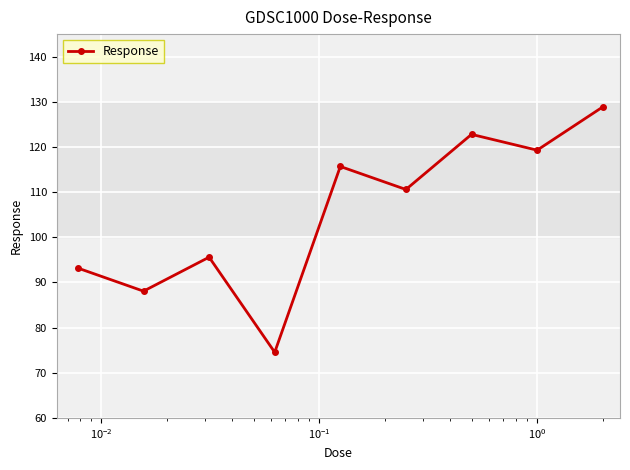

What is the average value?

105.4